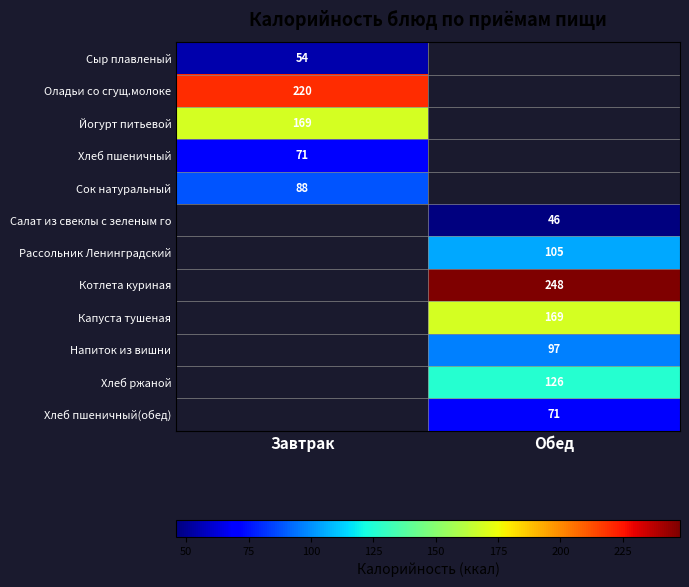

The Йогурт питьевой series shows 45 at Завтрак. True or false?

False